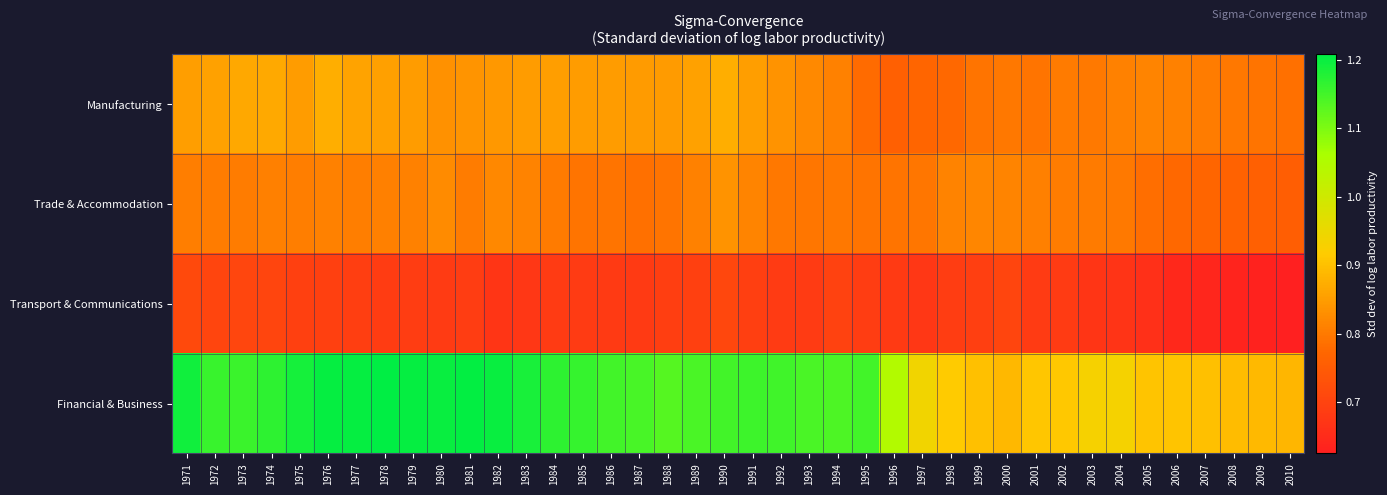

At which category is the sum across all series the highest?

1976